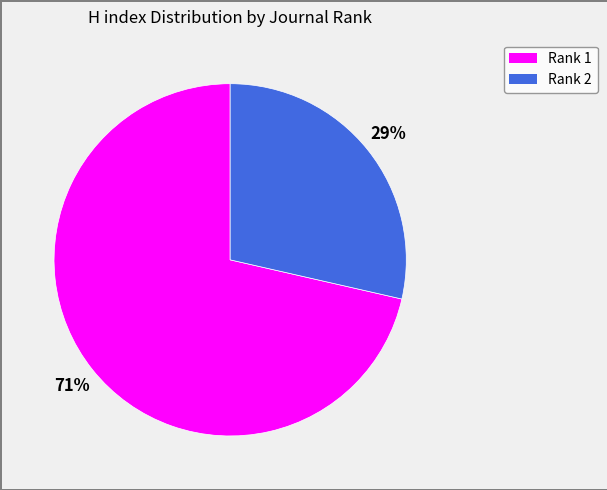

How many slices are in this pie chart?

2